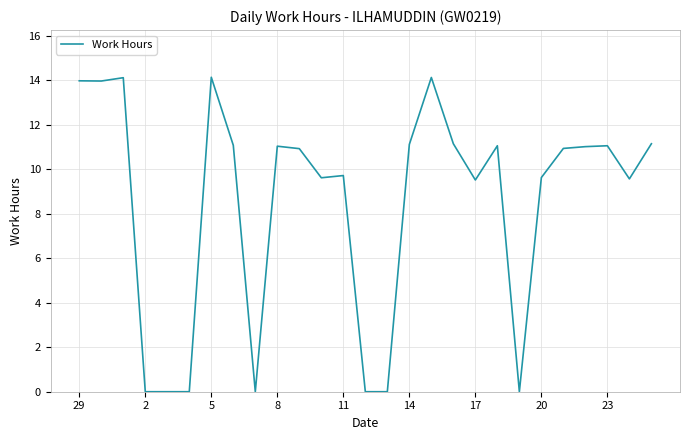

What is the greatest value displayed?

14.1